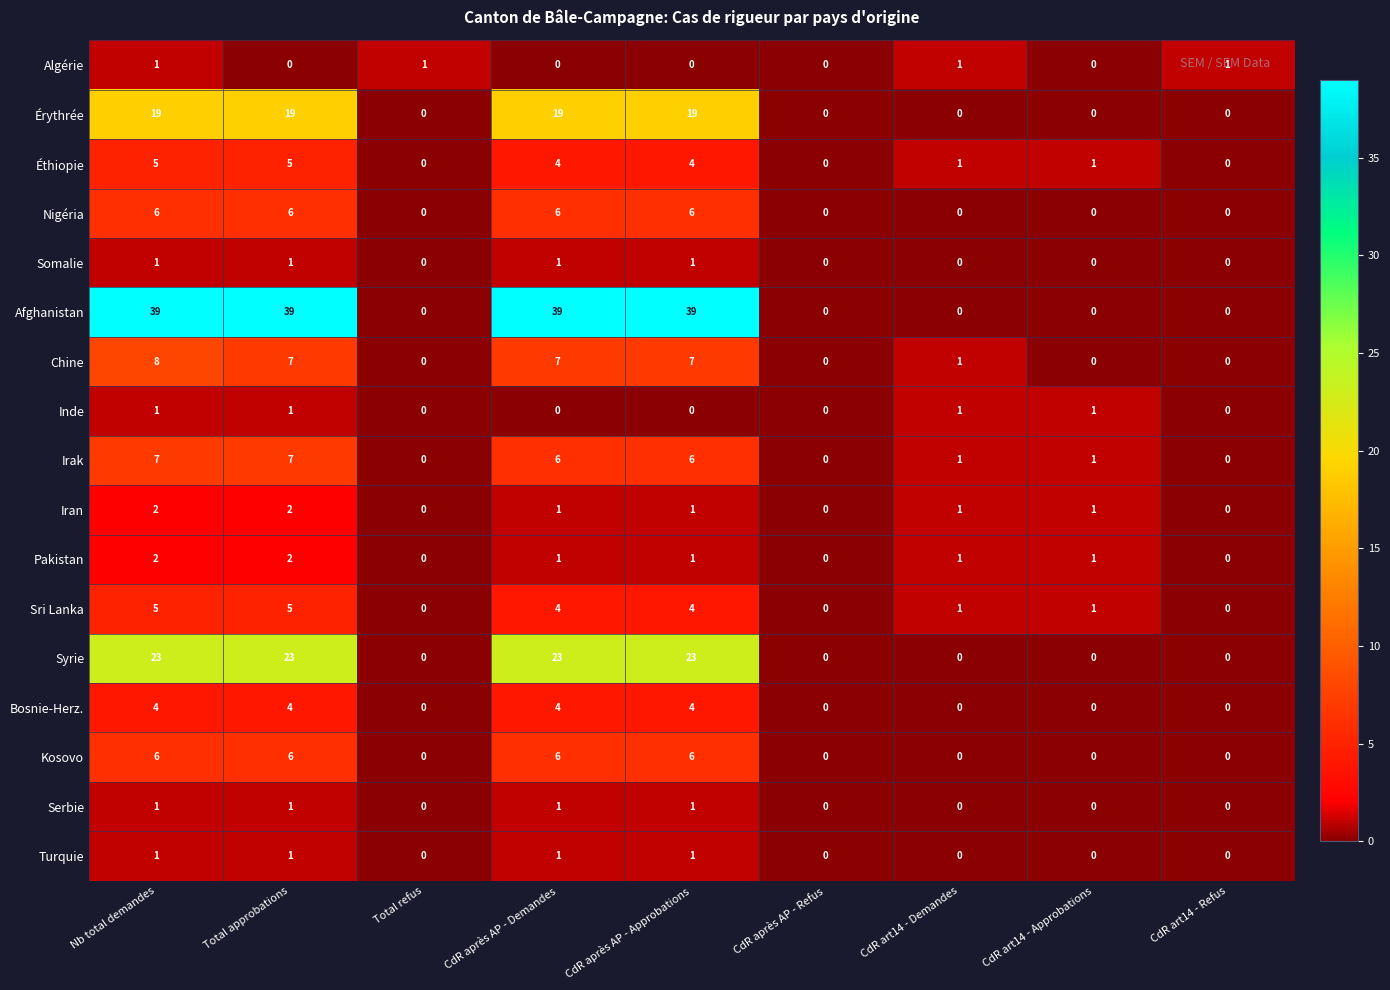

What is the approximate value of Nigéria at CdR après AP - Demandes?

6